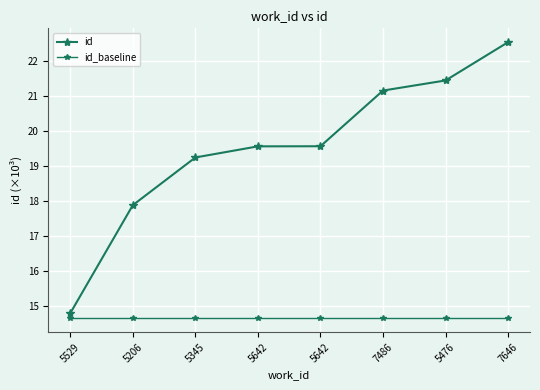

Is this an area chart (filled region under the line)?

No